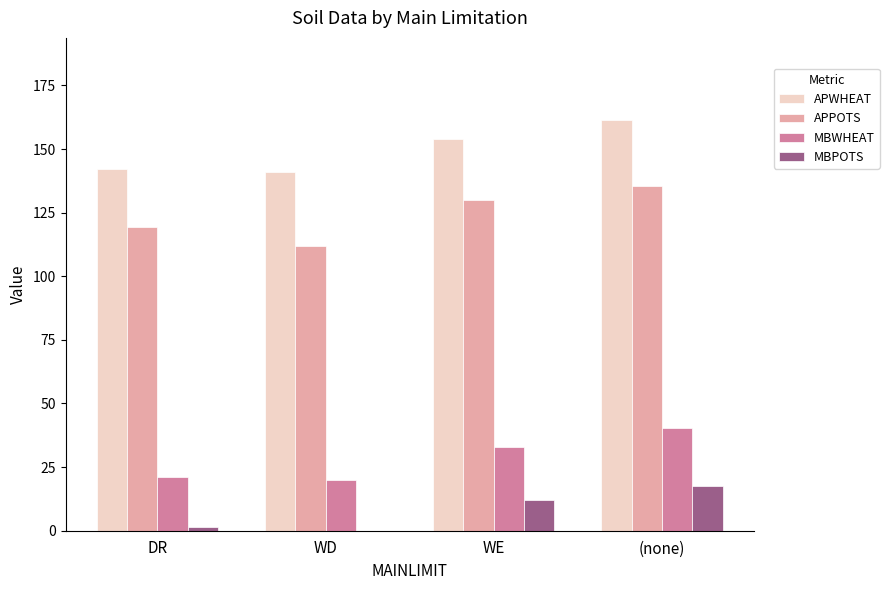

Is the value of APWHEAT at WD greater than the value of MBPOTS at WD?

Yes